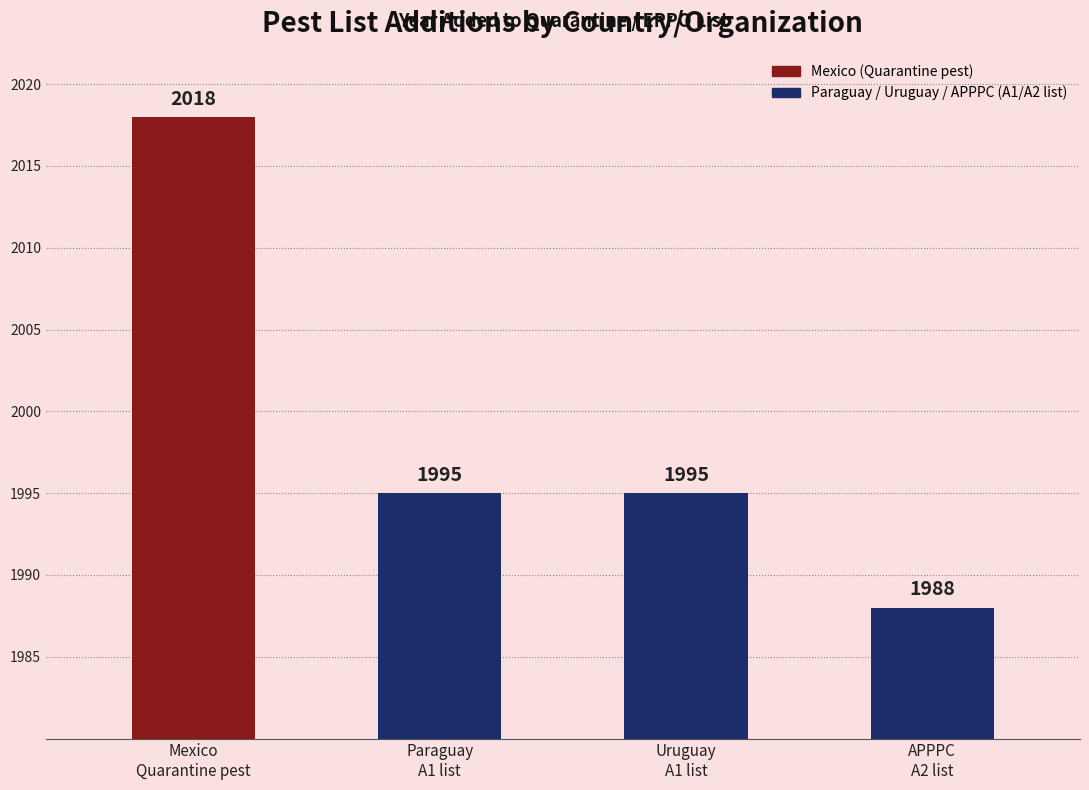

Rank the categories by value from highest to lowest.

Mexico (Quarantine pest), Paraguay (A1 list), Uruguay (A1 list), APPPC (A2 list)